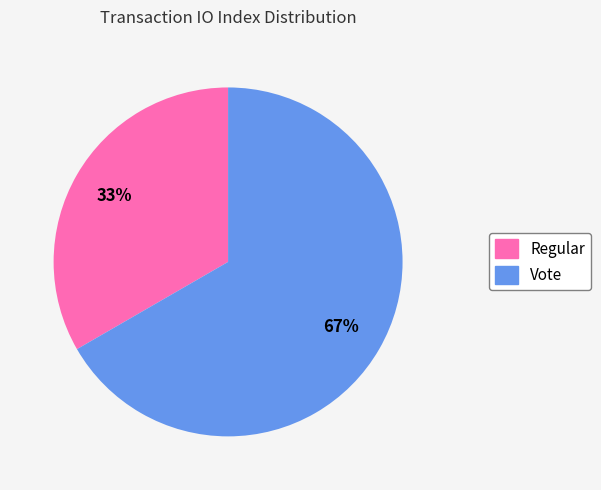

Is it true that Vote is 52% of the pie?

False